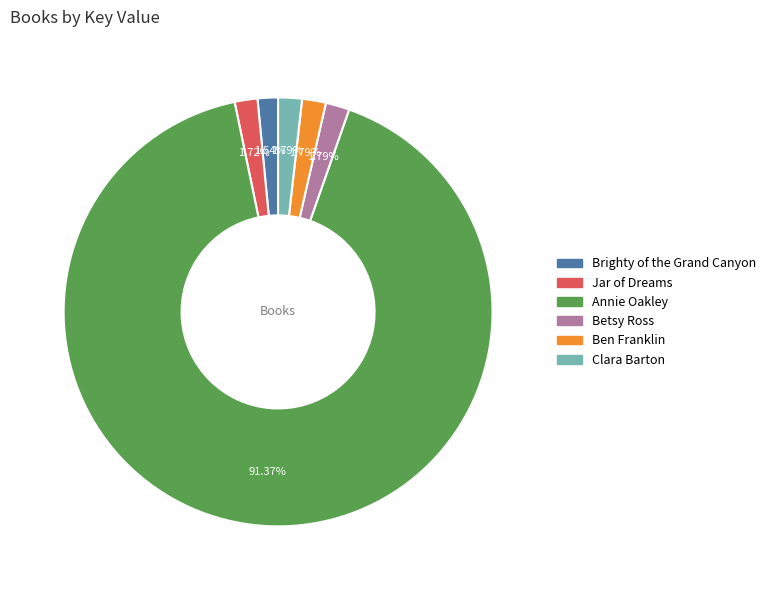

Which has a higher value, Annie Oakley or Jar of Dreams?

Annie Oakley